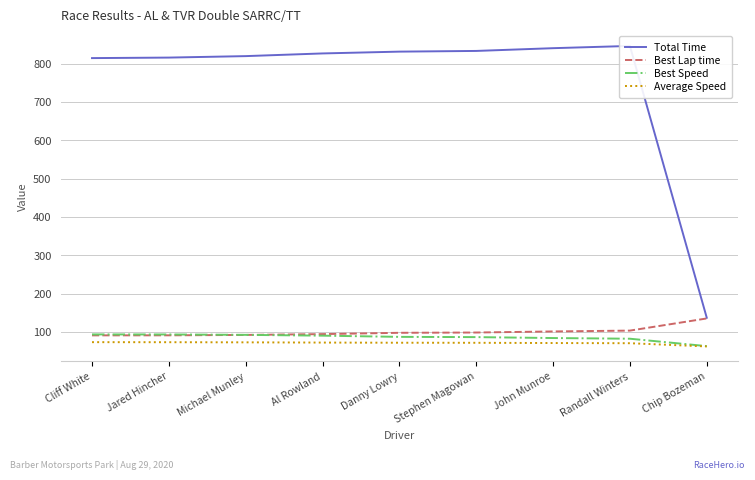

Reading left to right, what are all the values shown in this chart?

Total Time: Cliff White=815.0	Jared Hincher=816.3	Michael Munley=820.1	Al Rowland=827.1	Danny Lowry=831.8	Stephen Magowan=833.7	John Munroe=840.8	Randall Winters=846.7	Chip Bozeman=137.3
Best Lap time: Cliff White=91.3	Jared Hincher=91.4	Michael Munley=92.5	Al Rowland=94.6	Danny Lowry=98.0	Stephen Magowan=98.8	John Munroe=101.6	Randall Winters=103.8	Chip Bozeman=135.5
Best Speed: Cliff White=93.8	Jared Hincher=93.7	Michael Munley=92.7	Al Rowland=90.6	Danny Lowry=87.4	Stephen Magowan=86.8	John Munroe=84.4	Randall Winters=82.6	Chip Bozeman=63.2
Average Speed: Cliff White=73.6	Jared Hincher=73.5	Michael Munley=73.1	Al Rowland=72.5	Danny Lowry=72.1	Stephen Magowan=71.9	John Munroe=71.3	Randall Winters=70.8	Chip Bozeman=62.4